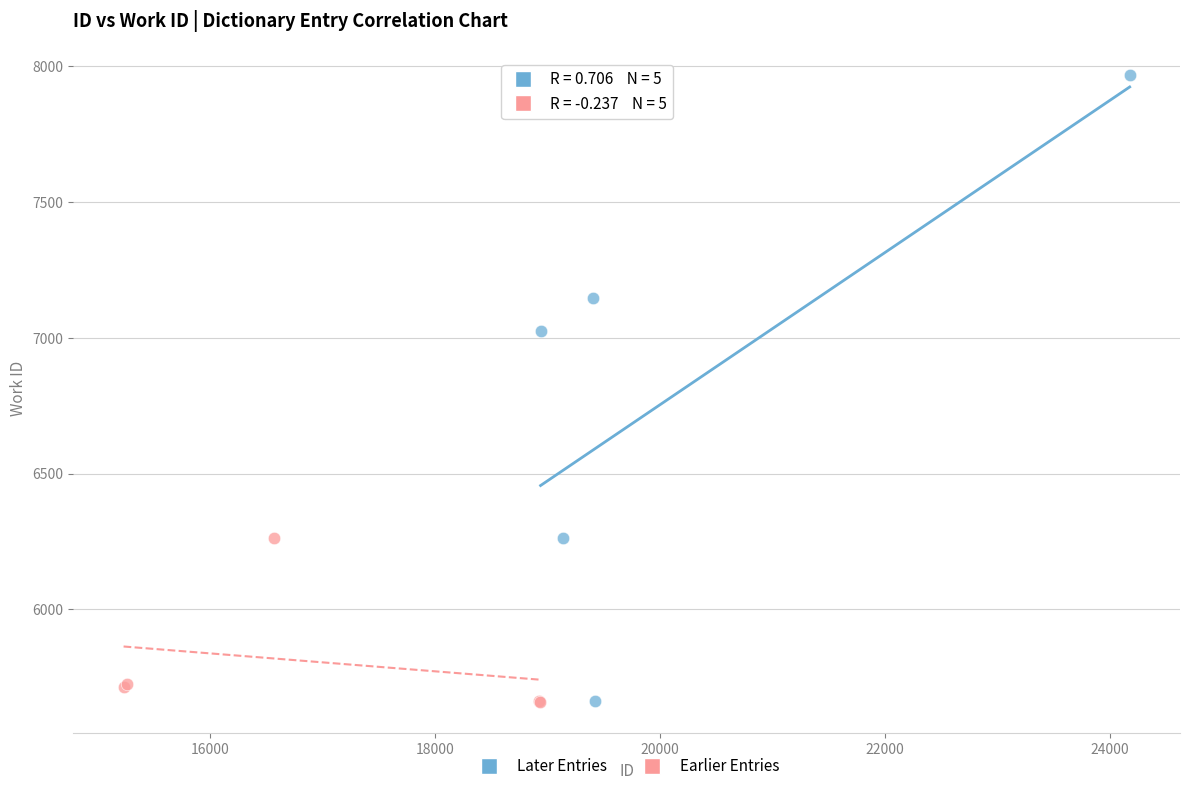

Which series has the widest spread of Y values?

Later Entries